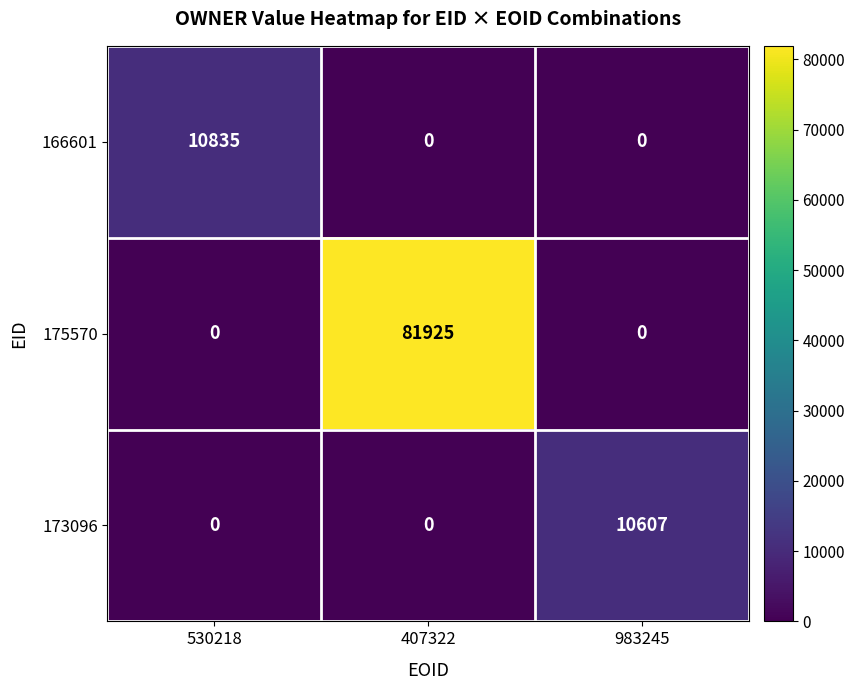

At which category is the sum across all series the highest?

407322